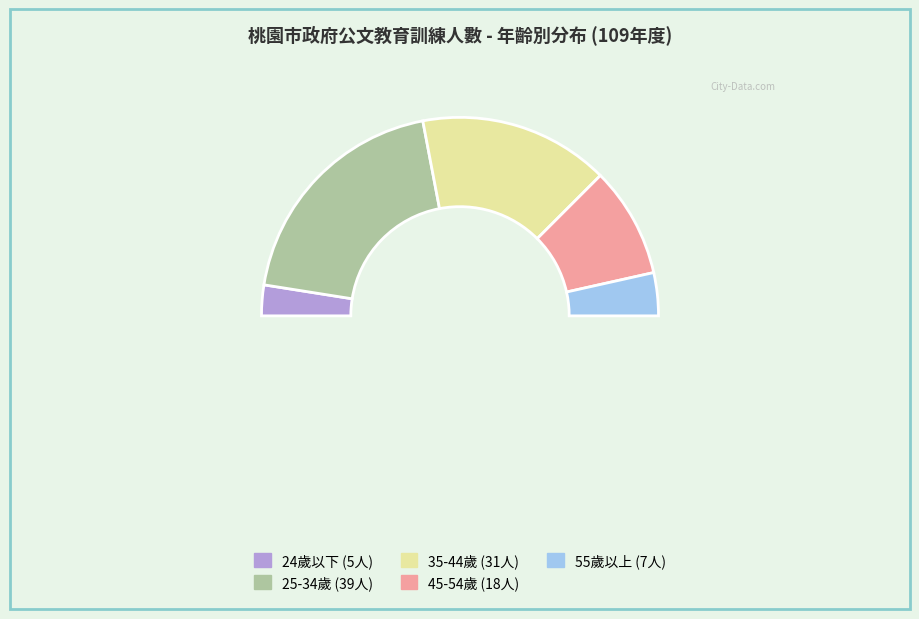

How many segments does this pie chart have?

6